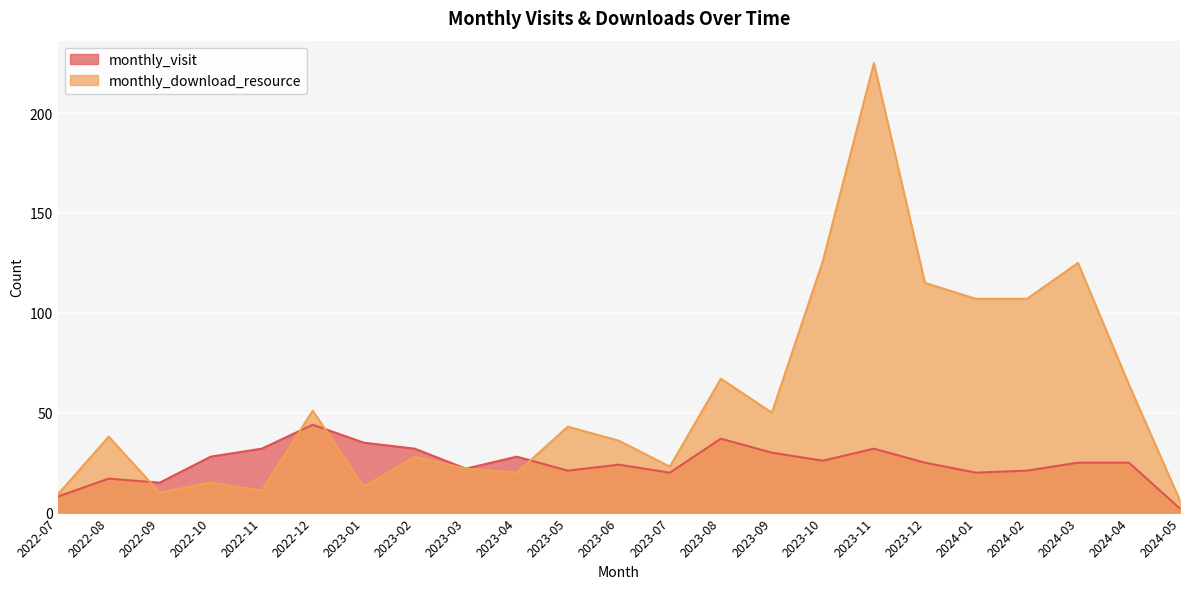

At which label does monthly_download_resource first exceed 38?

2022-12